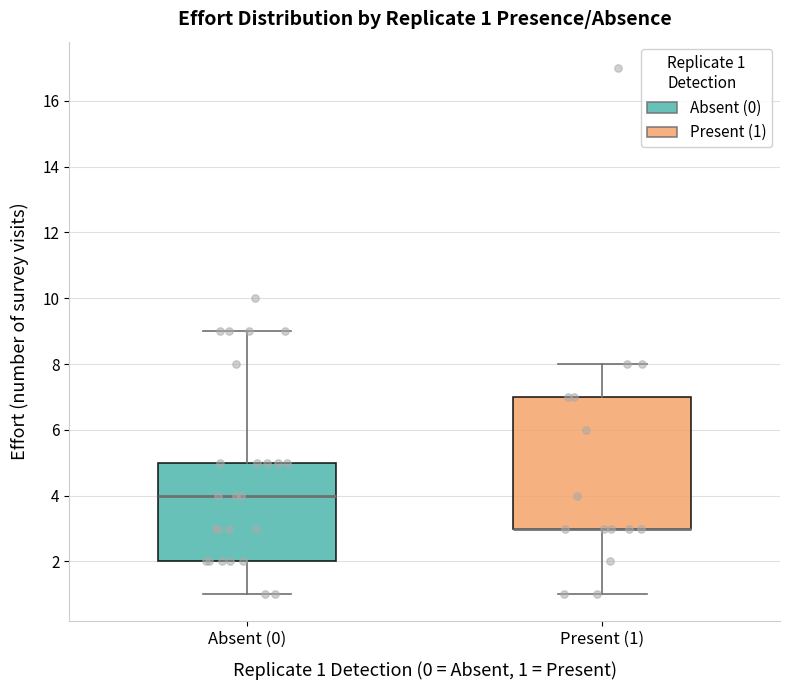

Comparing the boxes themselves (not the whiskers), which one is the tallest?

Present (1)